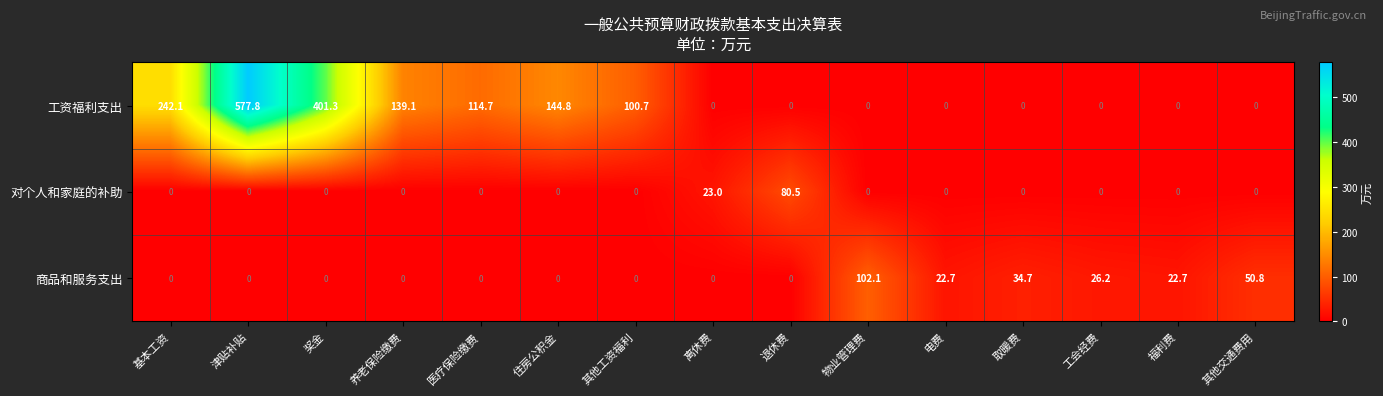

Which series has the widest spread of values?

工资福利支出